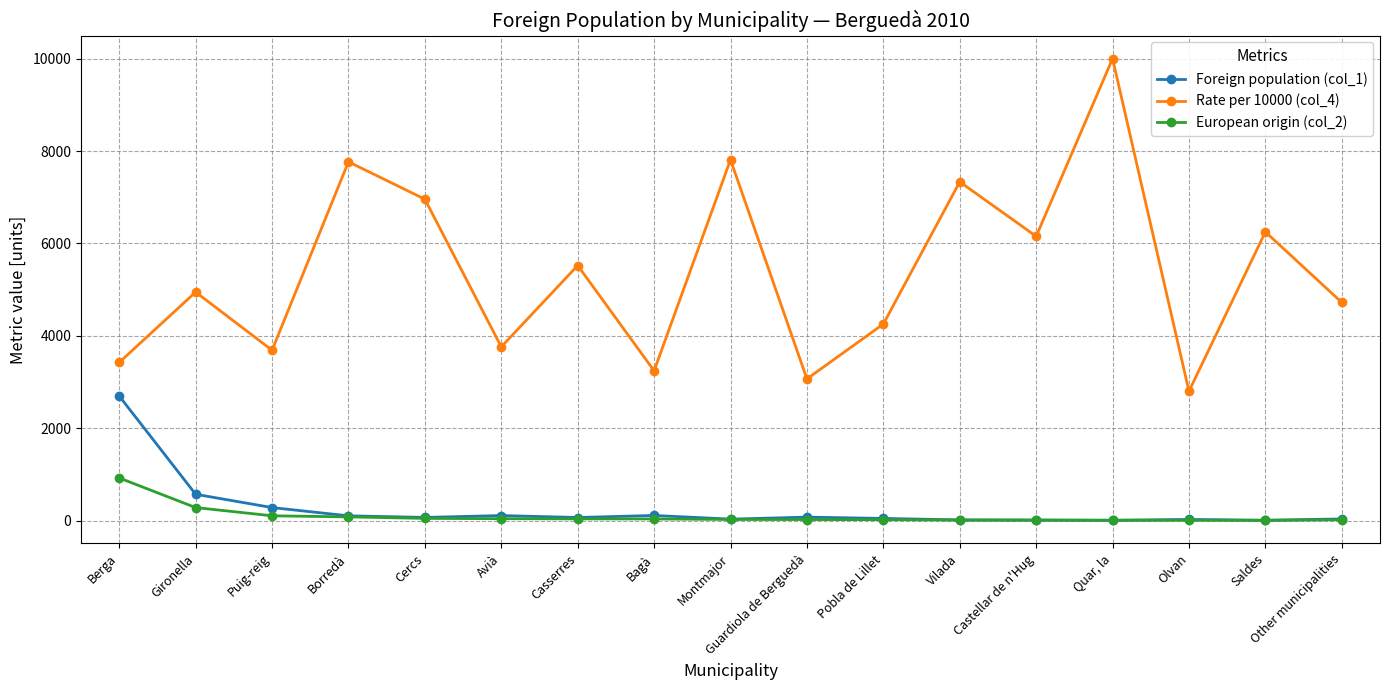

What is the value of the European origin (col_2) point at the 15th from the left?

7